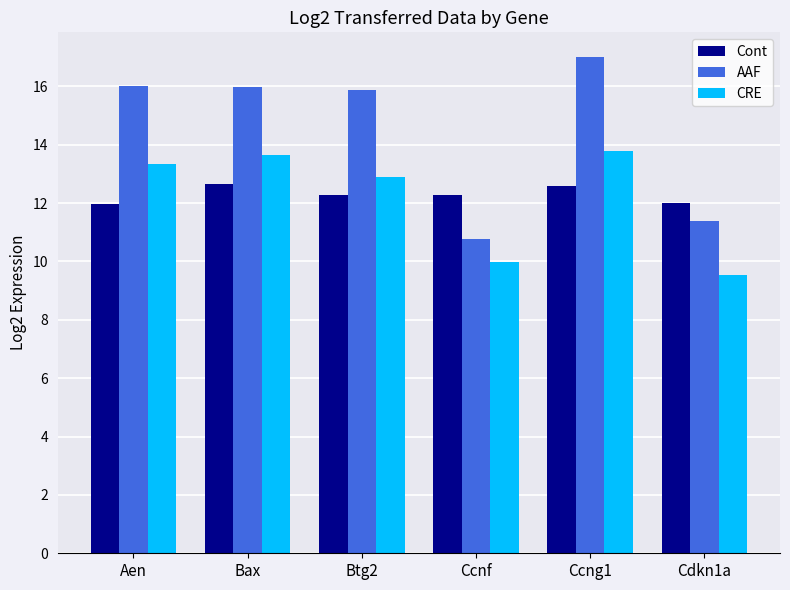

At which category is the sum across all series the highest?

Ccng1